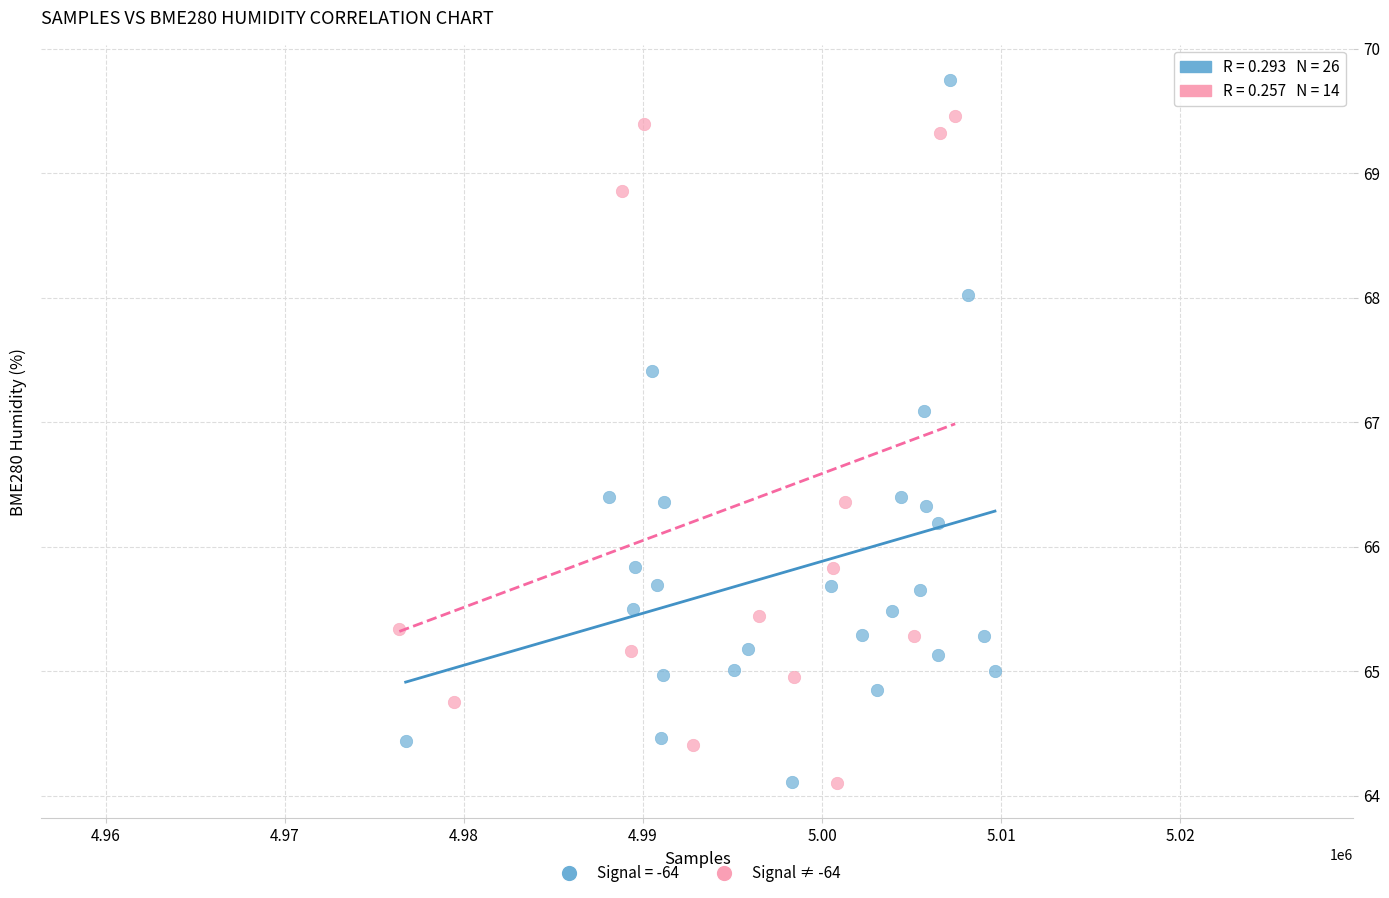

Which series contains the highest Y value?

Signal = -64